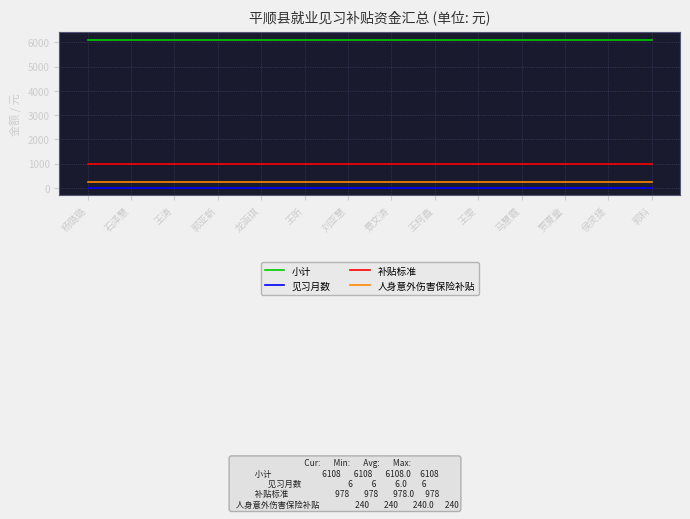

What is the maximum value shown in the chart?

6108